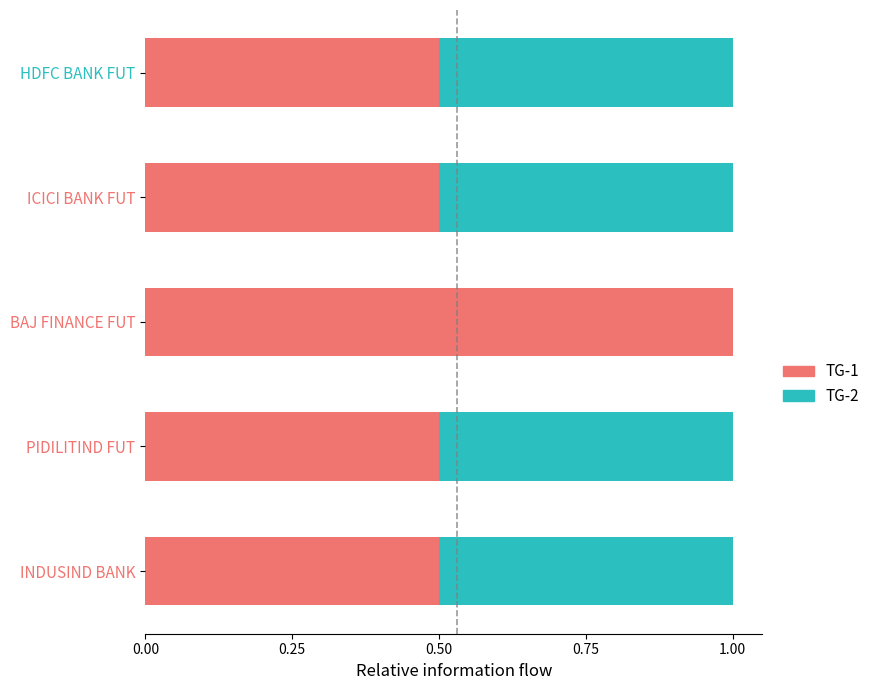

What is the highest value of the TG-1 series?

1.0